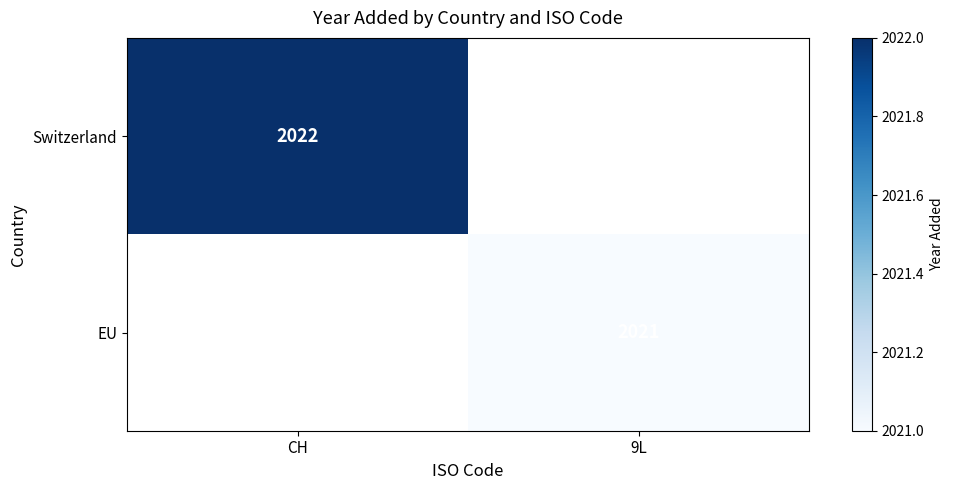

Is it true that EU equals 2728 at 9L?

False